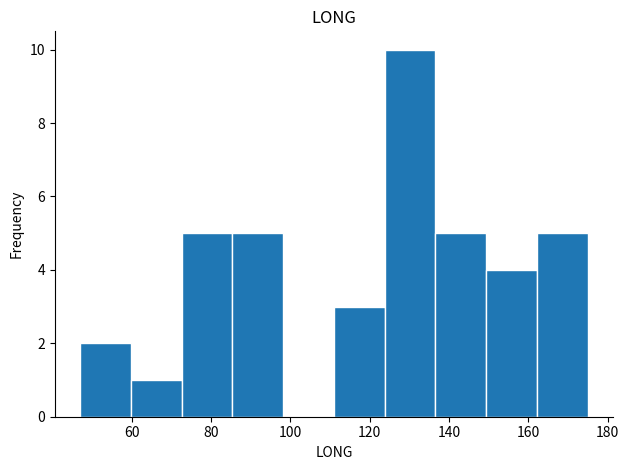

How tall is the bar that spans 72 to 86 on the x-axis? Neither the bar edges nor the heights are printed on the chart, so give them approximately, as read against the axes.

5